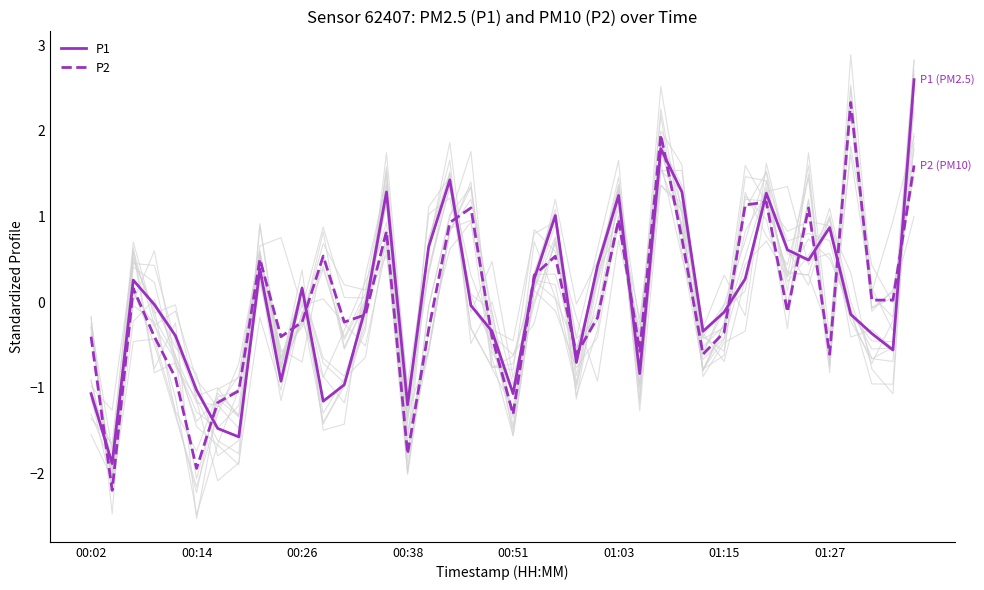

What position from the right is 12?

28